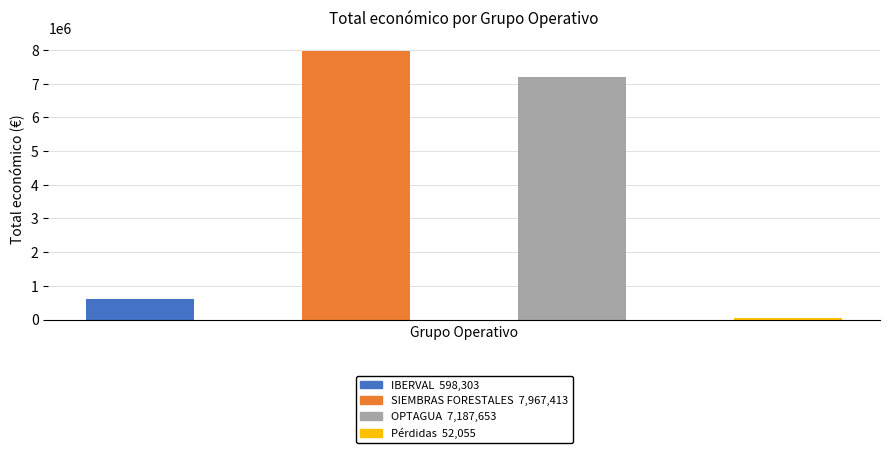

Rank the categories by value from lowest to highest.

Pérdidas (Andalucía|Aragón|Asturias), IBERVAL (Andalucía|Extremadura), OPTAGUA (Andalucía|Canarias|Madrid), SIEMBRAS FORESTALES (Supraautonómico)